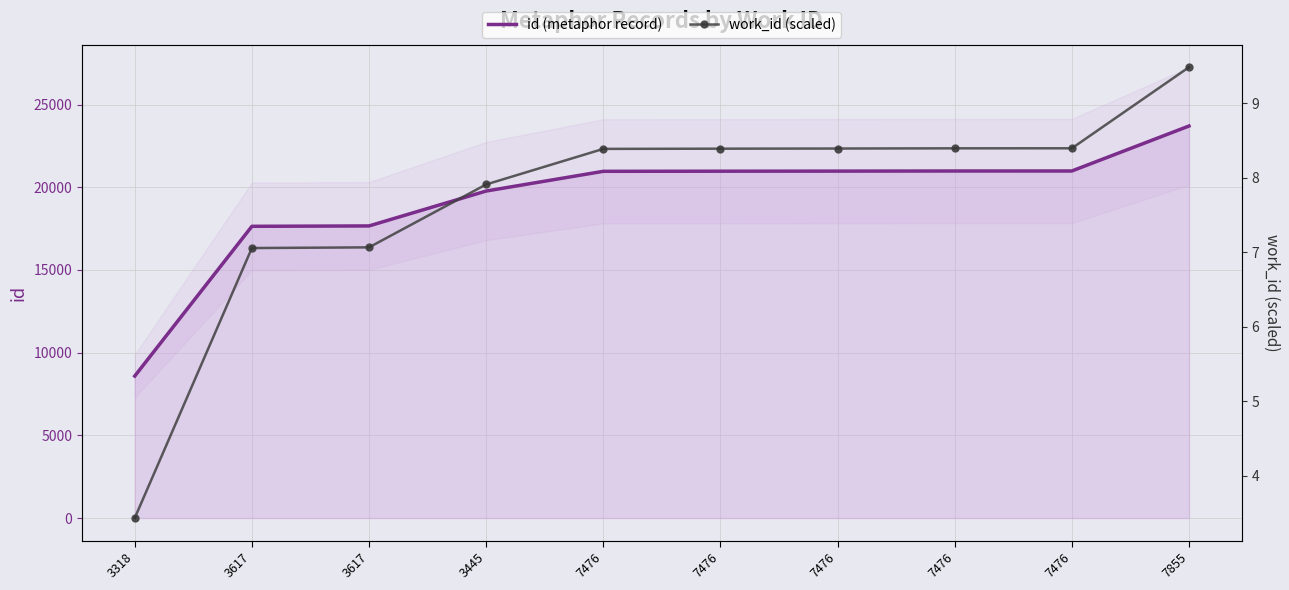

Rank the series by their maximum value, from highest to lowest.

id (metaphor record), work_id (scaled)